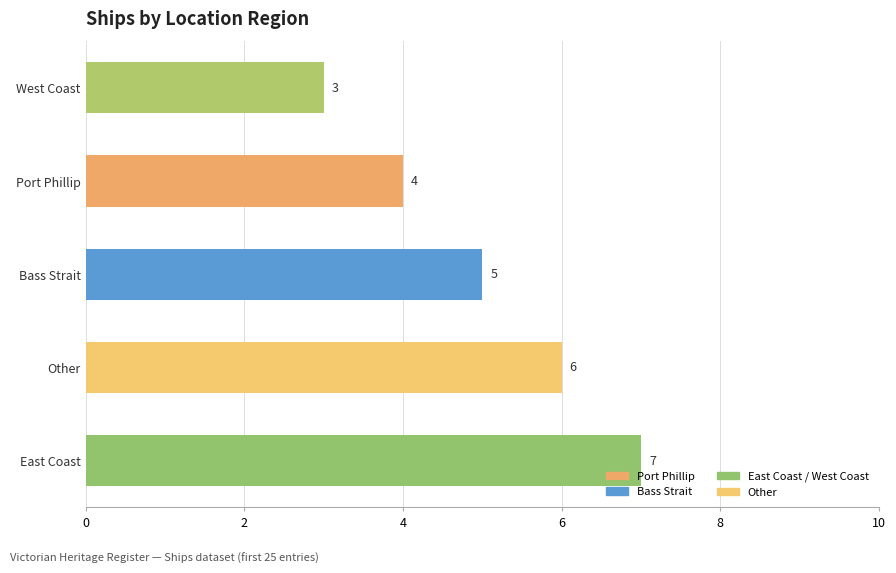

Which label corresponds to the smallest value in the chart?

West Coast